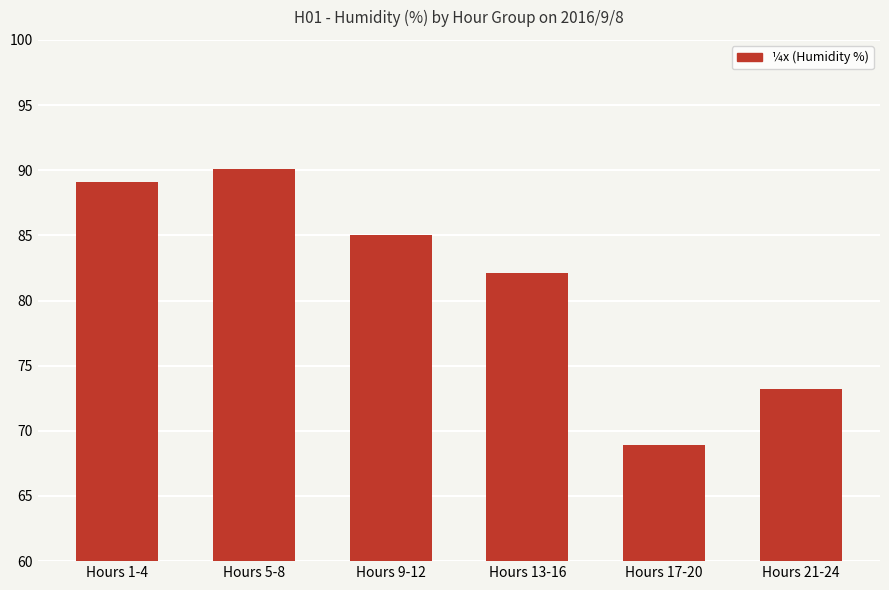

Count the number of categories in the chart.

6